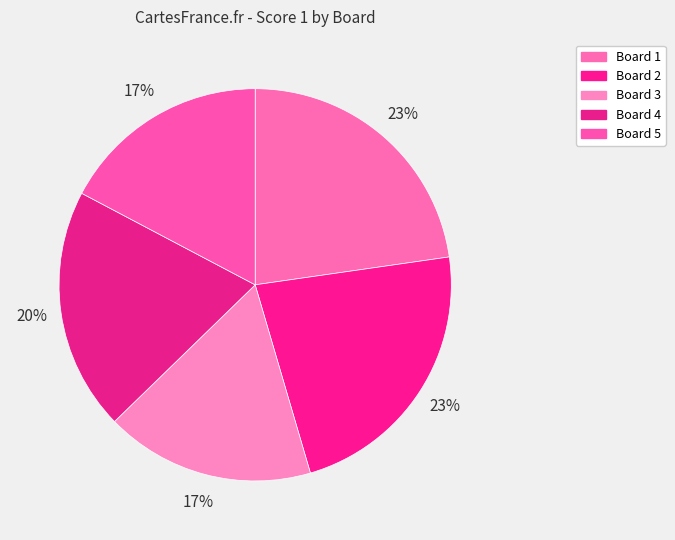

What percentage is the Board 2 slice, to the nearest percent?

23%